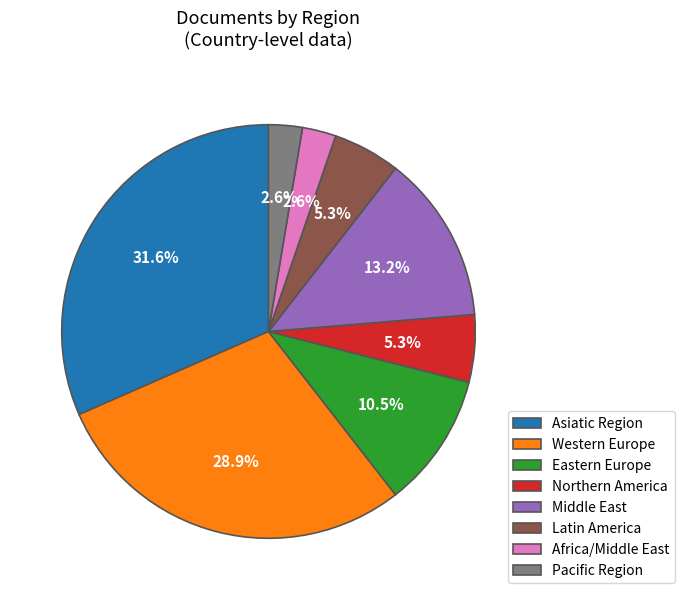

Is Africa/Middle East the majority of the pie?

No